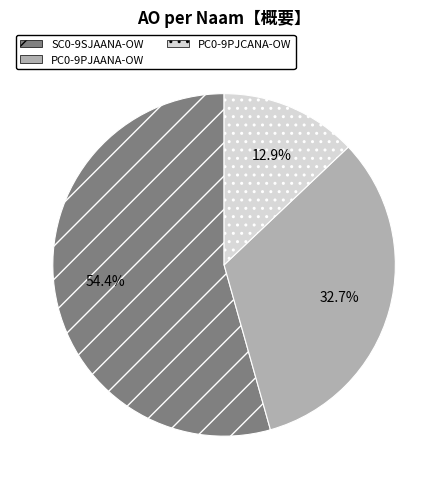

How many segments does this pie chart have?

3